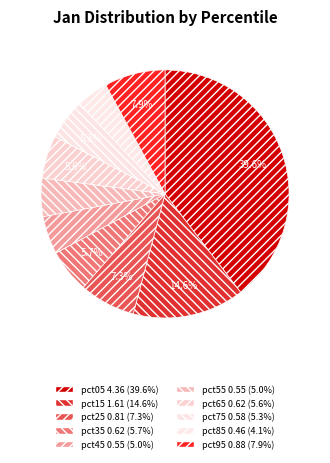

How many slices are in this pie chart?

10